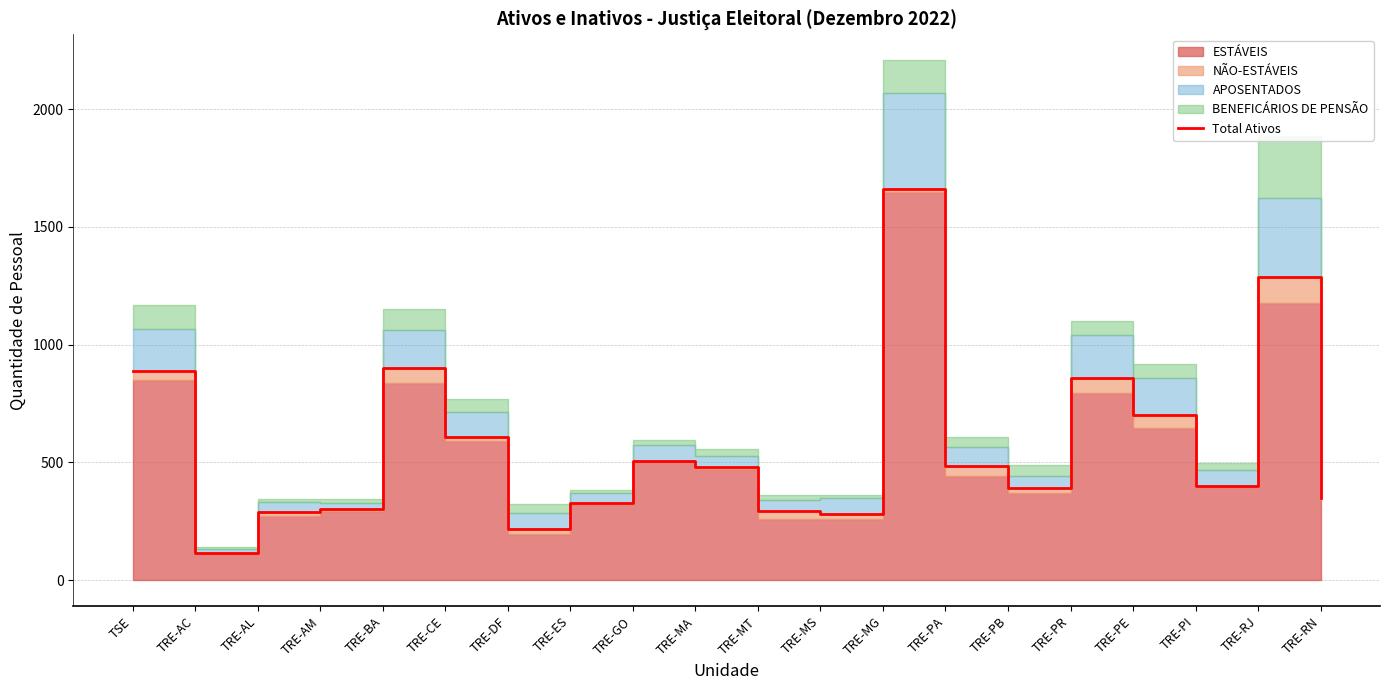

What is the value of the 18th point from the left?

400